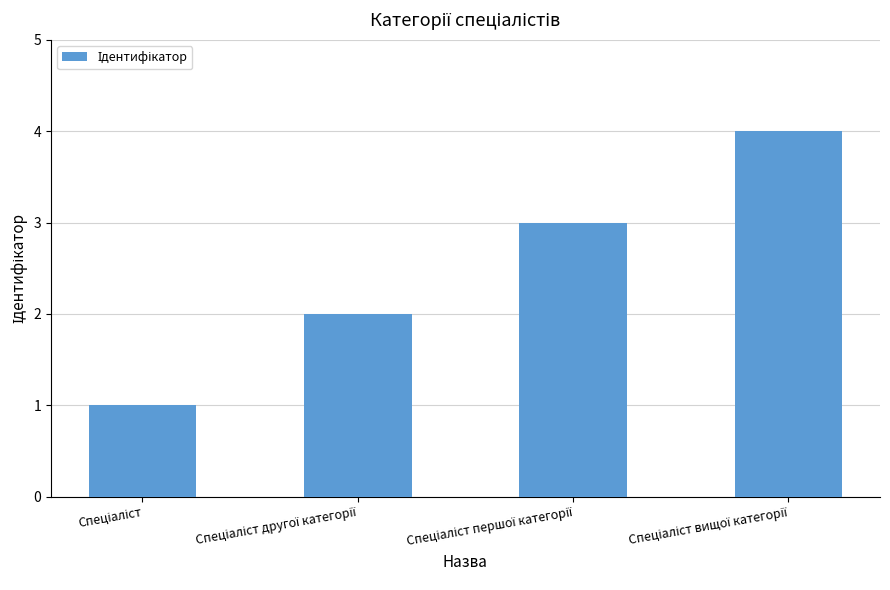

What is the greatest value displayed?

4